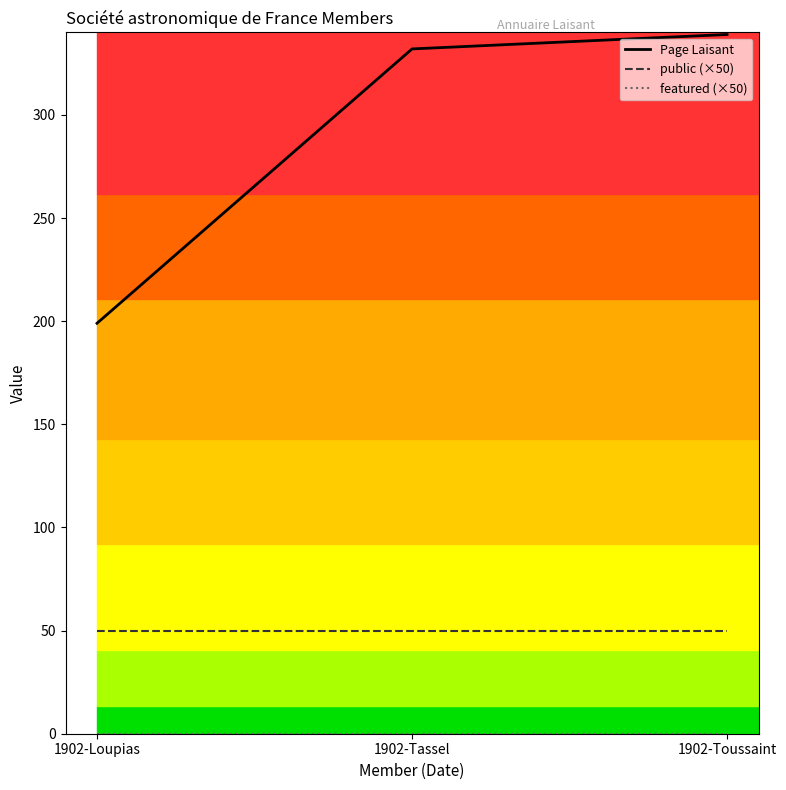

What is the maximum value for Page Laisant?

339